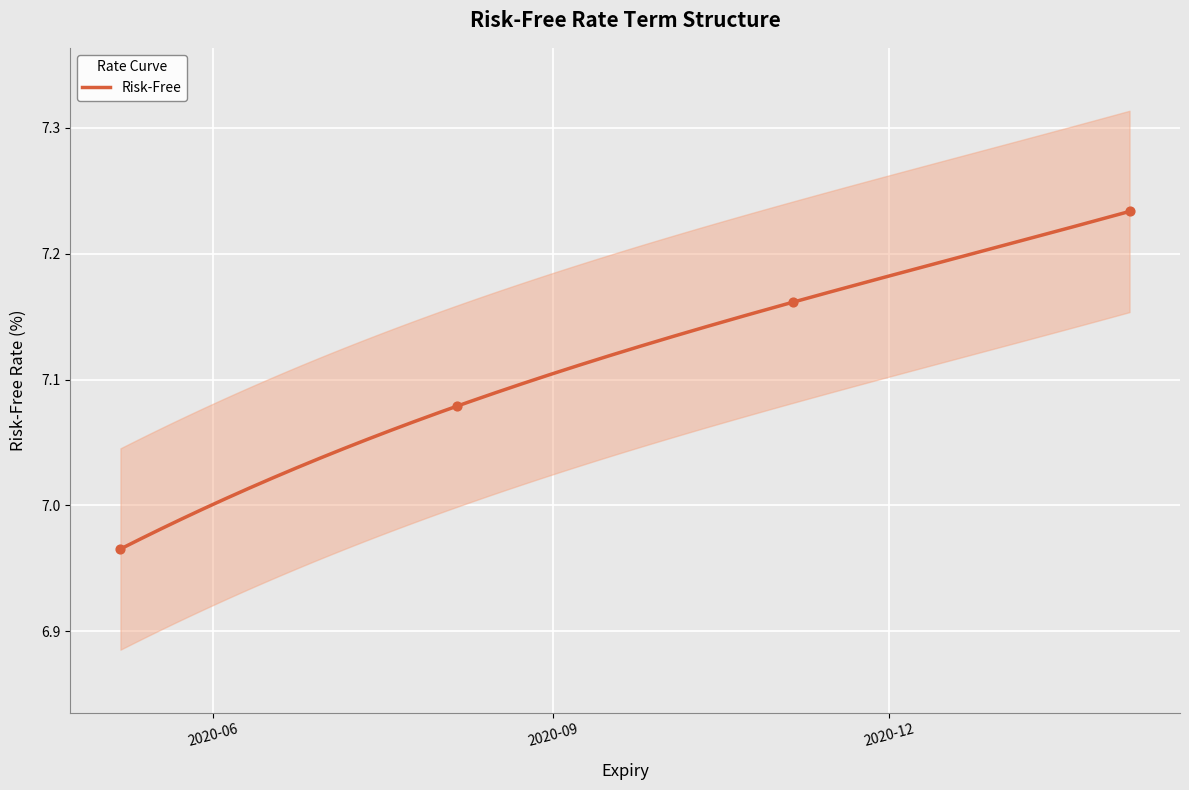

Which has a higher value, 2021-02-04 or 2020-08-06?

2021-02-04